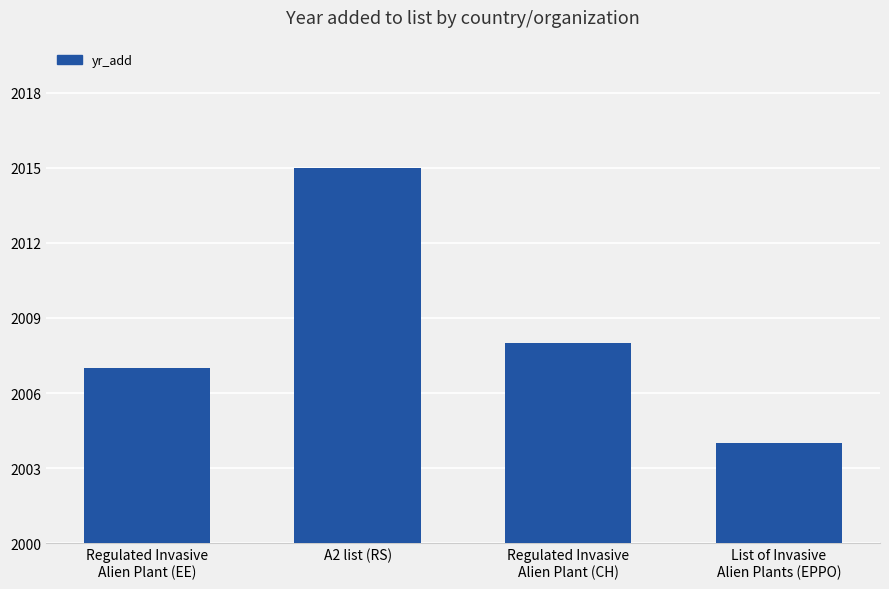

Does the chart contain any negative values?

No